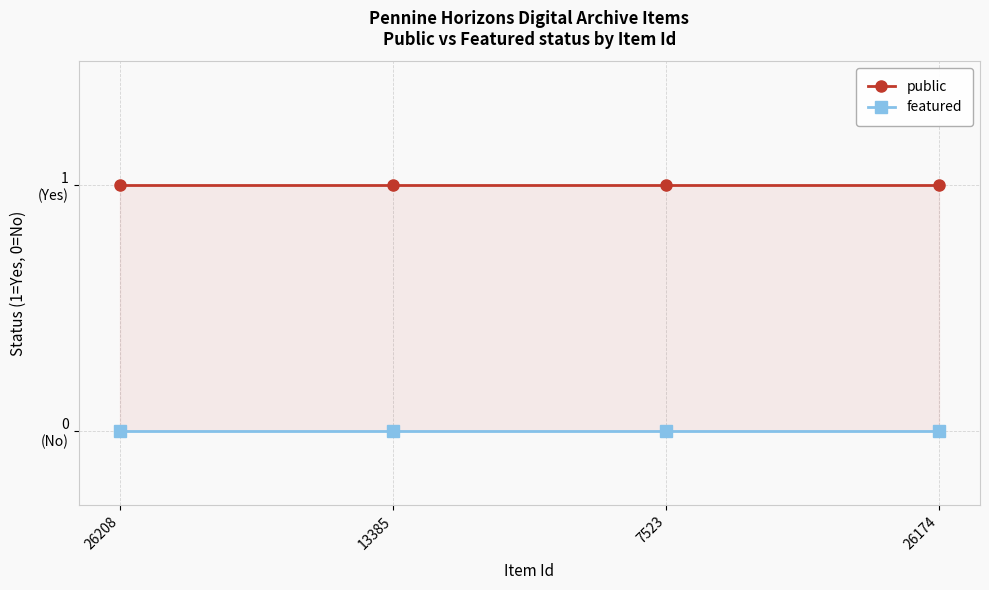

Count the number of categories in the chart.

4